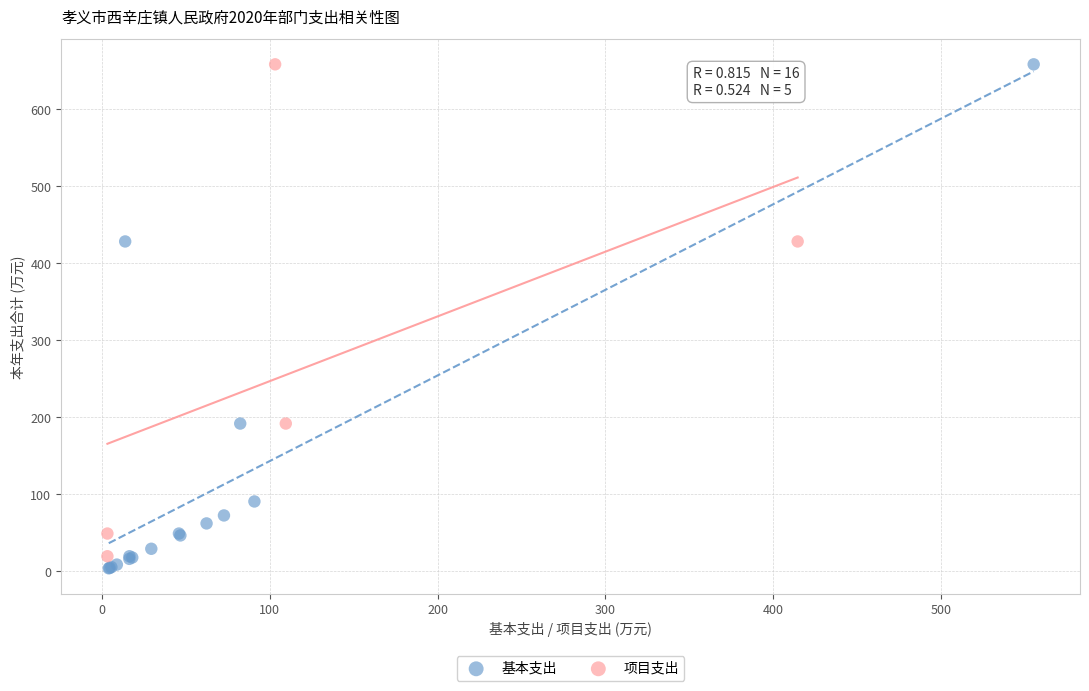

Which series has the largest Y range (max minus min)?

基本支出